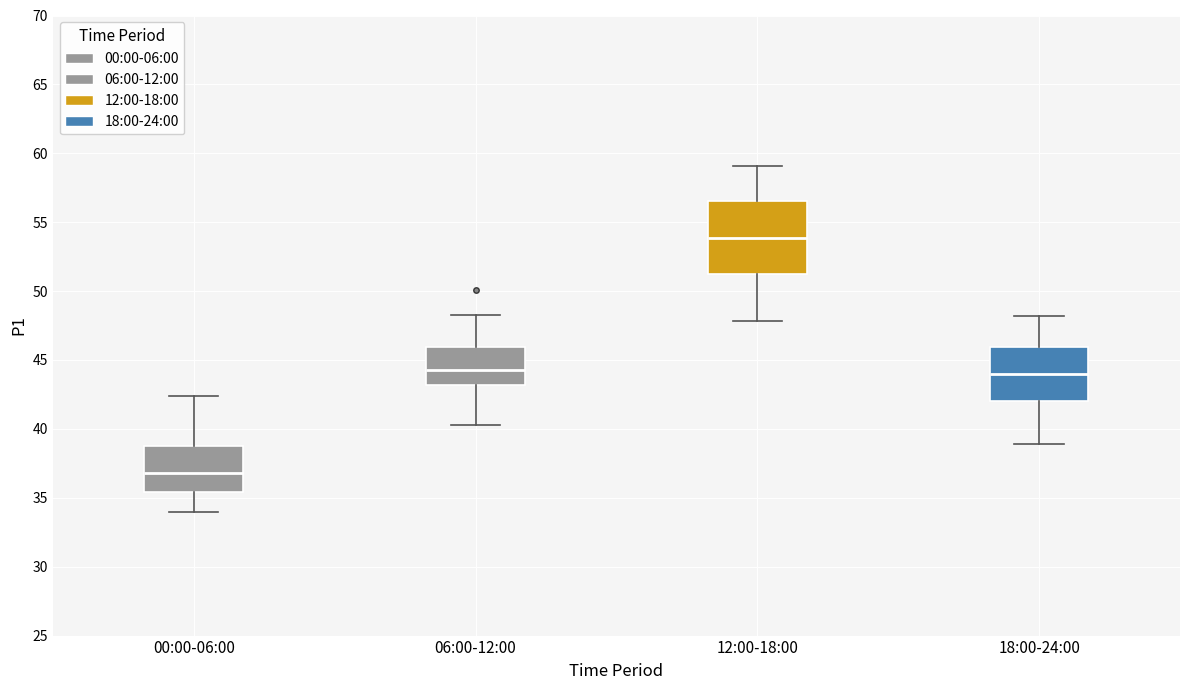

Reading left to right, read every box against the y-axis: the position of its median line, the range the box covers, and the ends of its whiskers. The values are not printed on the chart, so give them approximately, as read against the axis.

00:00-06:00: median 37.0, box 35.5 to 39.0, whiskers 34.0 to 42.5
06:00-12:00: median 44.5, box 43.0 to 46.0, whiskers 40.5 to 48.5
12:00-18:00: median 54.0, box 51.5 to 56.5, whiskers 48.0 to 59.0
18:00-24:00: median 44.0, box 42.0 to 46.0, whiskers 39.0 to 48.0